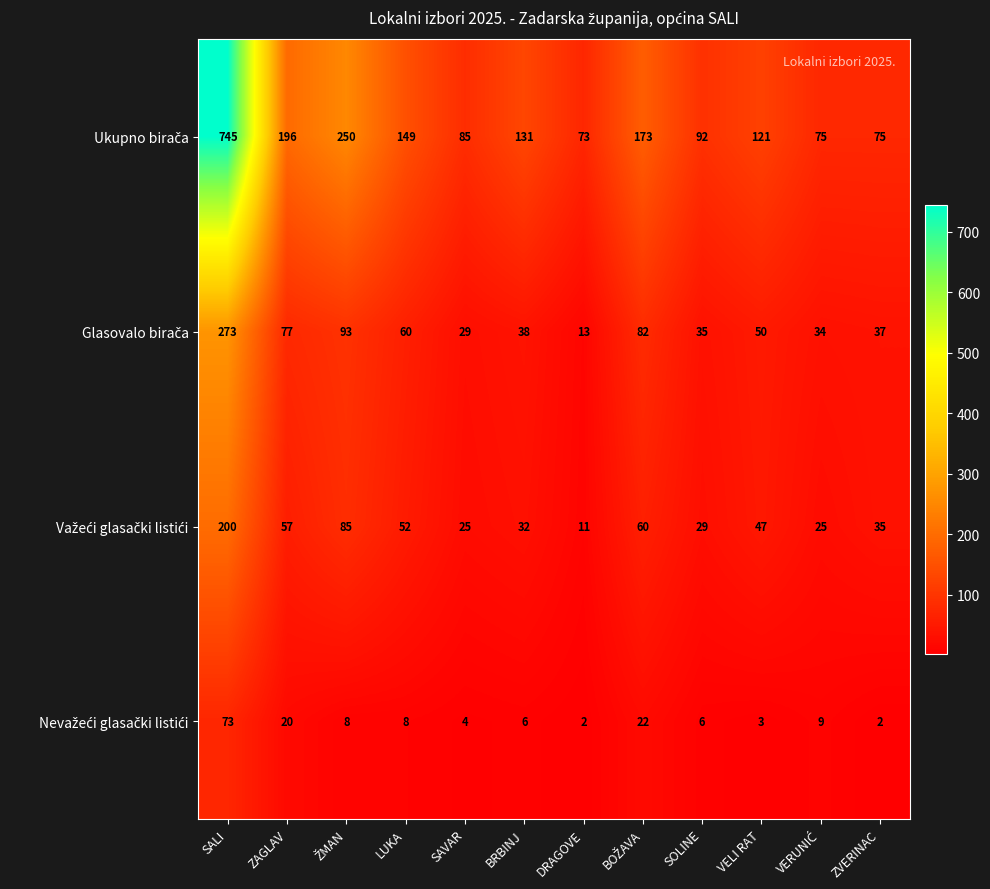

At which category does the chart reach its peak across all series?

SALI